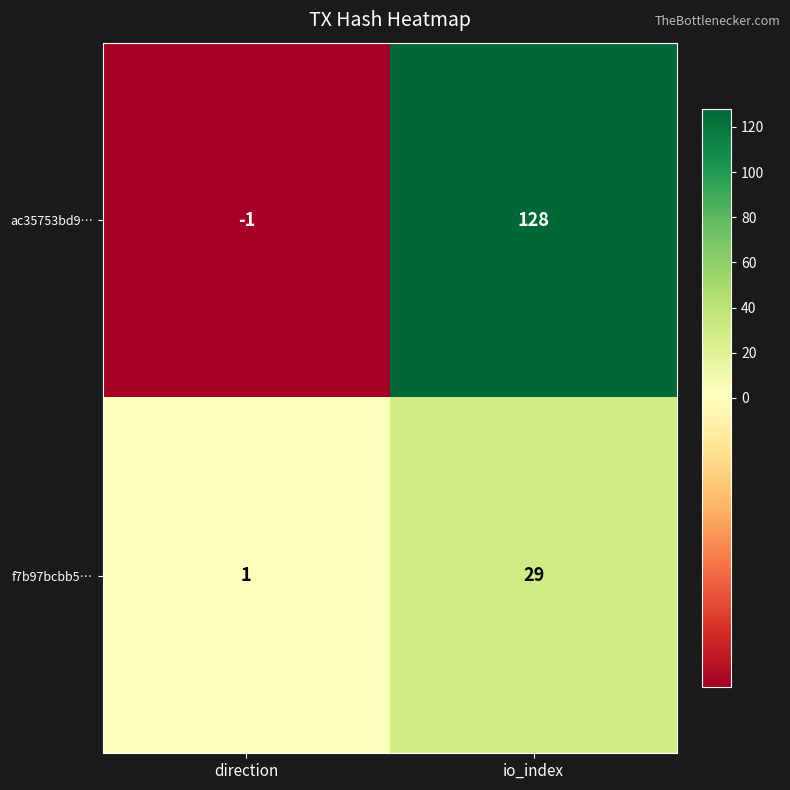

At how many categories does at least one series exceed 79?

1